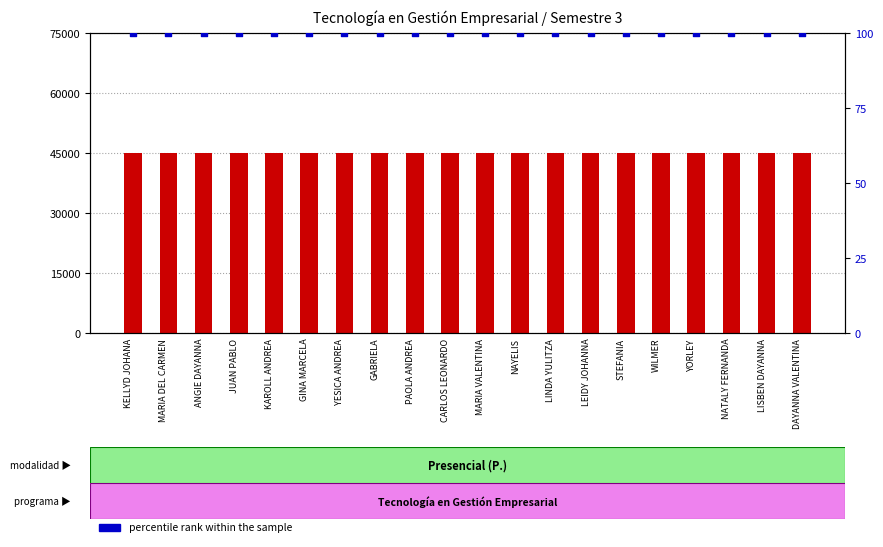

What are all the series names shown in the legend?

count, percentile rank within the sample